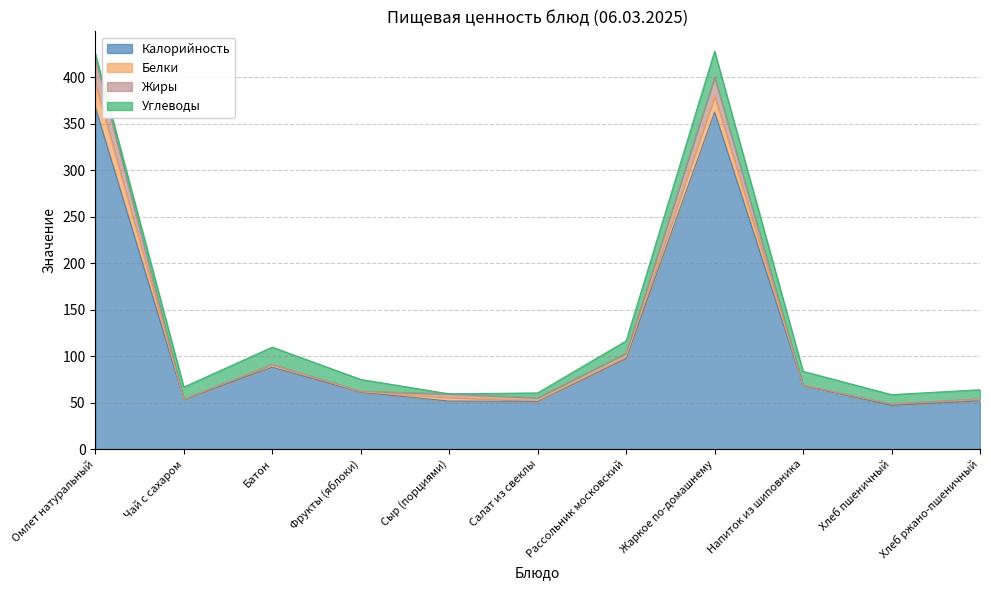

Between Сыр (порциями) and Хлеб пшеничный, which series saw the biggest shift?

Углеводы